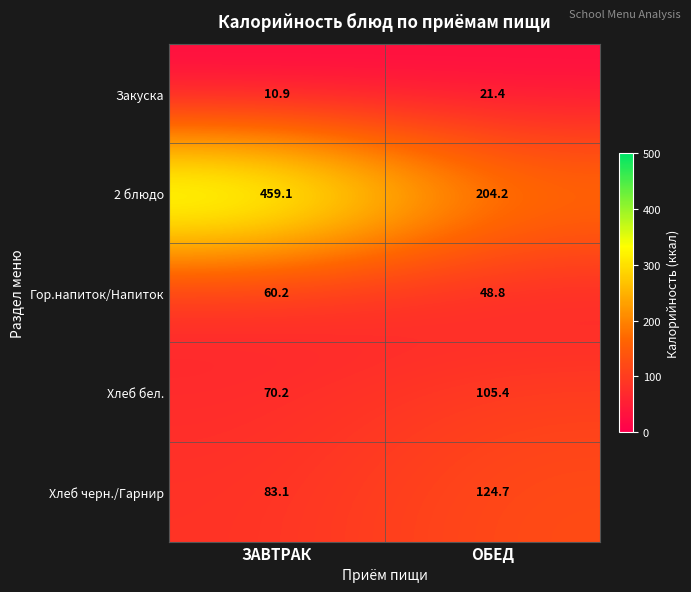

Which series has the largest total across all categories?

2 блюдо